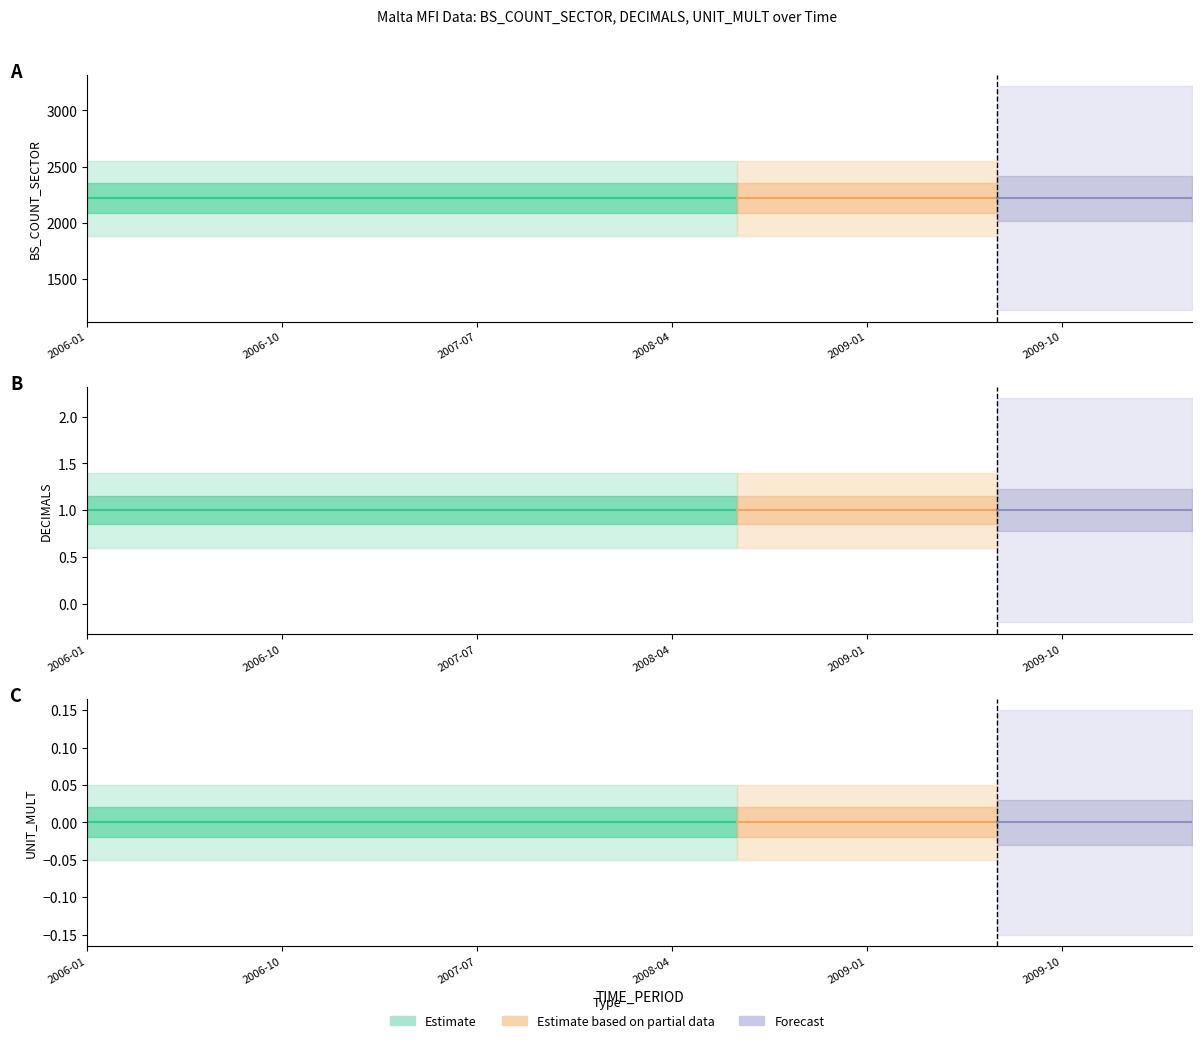

The BS_COUNT_SECTOR series shows 2220 at 2009-04. True or false?

True